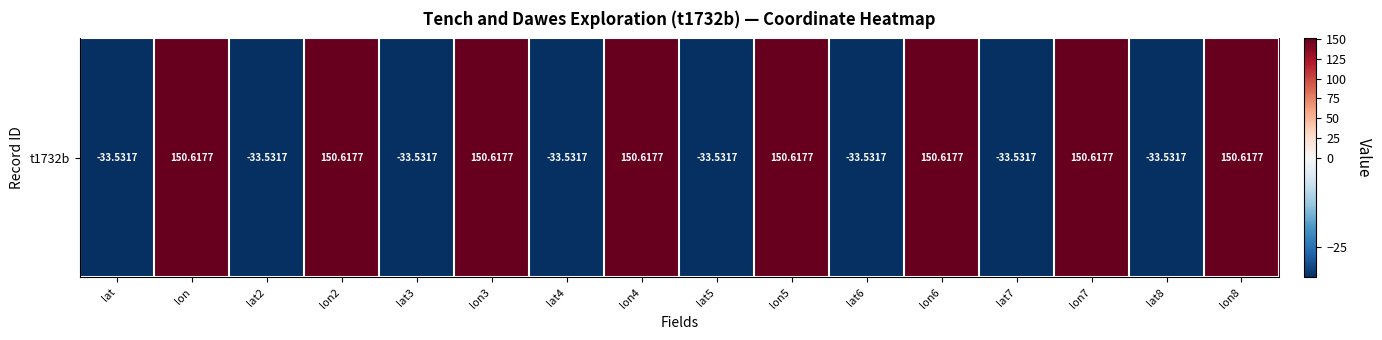

Reading right to left, extract all data points from this chart.

lon8=150.6	lat8=-33.5	lon7=150.6	lat7=-33.5	lon6=150.6	lat6=-33.5	lon5=150.6	lat5=-33.5	lon4=150.6	lat4=-33.5	lon3=150.6	lat3=-33.5	lon2=150.6	lat2=-33.5	lon=150.6	lat=-33.5